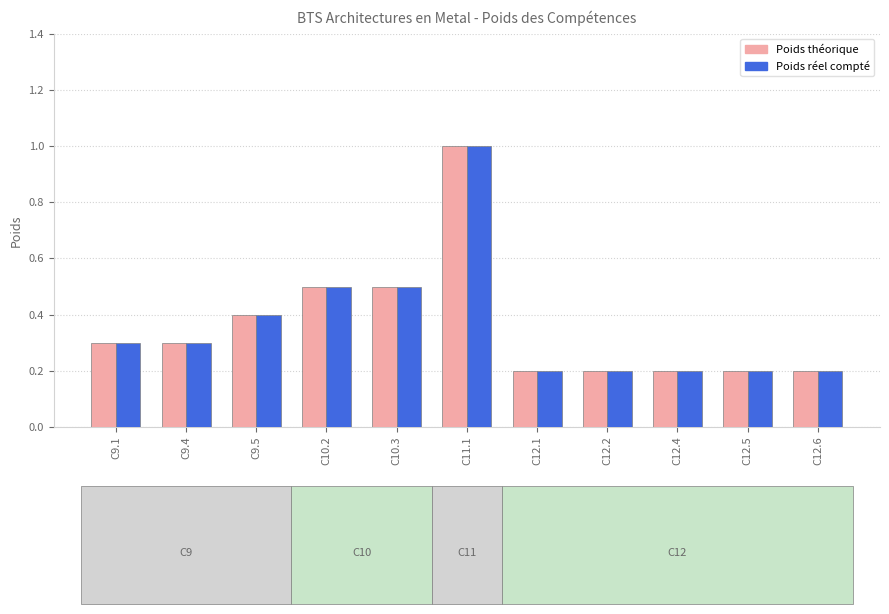

Is the value of Poids théorique at C10.3 greater than the value of Poids réel compté at C9.4?

Yes